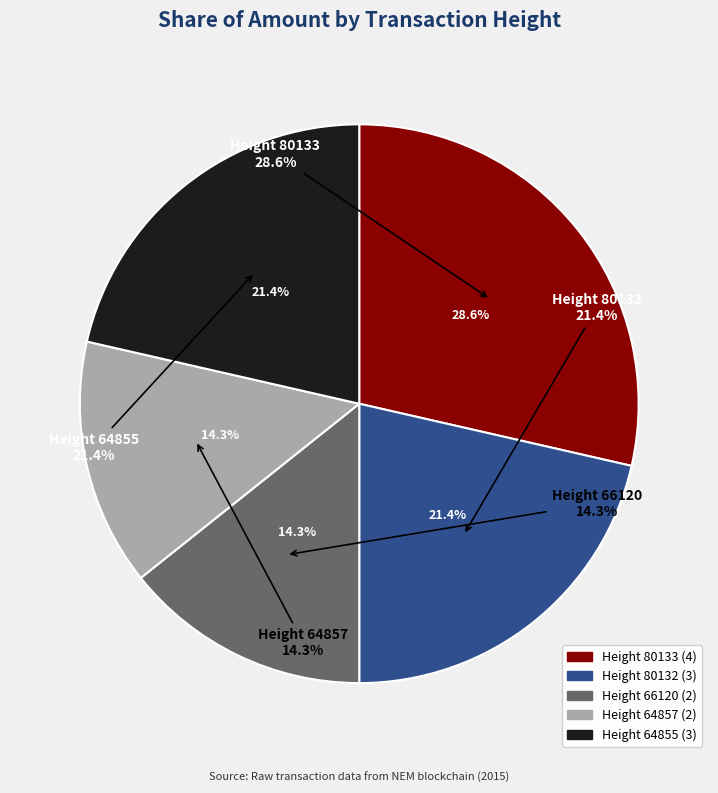

To the nearest percent, what percentage of the pie is Height 66120?

14%